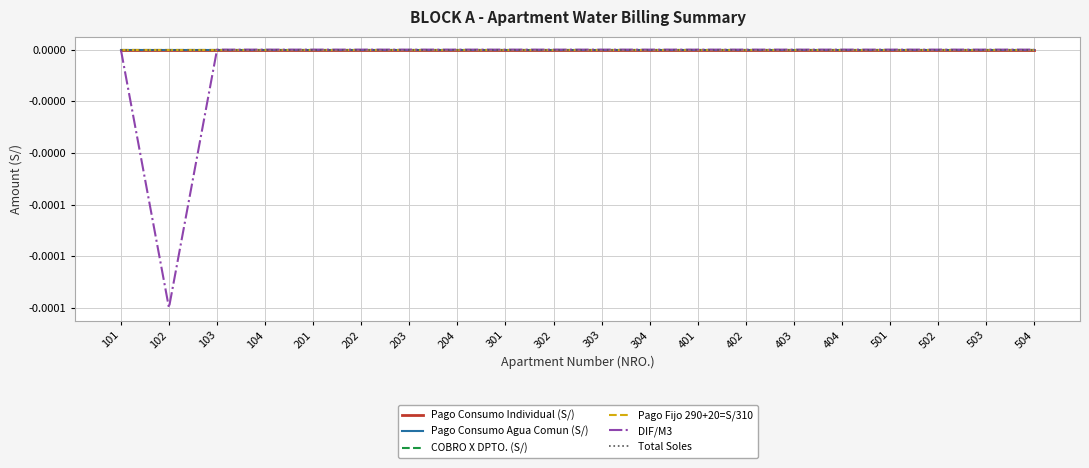

Reading right to left, extract all data points from this chart.

Pago Consumo Individual (S/): 504=0.0	503=0.0	502=0.0	501=0.0	404=0.0	403=0.0	402=0.0	401=0.0	304=0.0	303=0.0	302=0.0	301=0.0	204=0.0	203=0.0	202=0.0	201=0.0	104=0.0	103=0.0	102=0.0	101=0.0
Pago Consumo Agua Comun (S/): 504=0.0	503=0.0	502=0.0	501=0.0	404=0.0	403=0.0	402=0.0	401=0.0	304=0.0	303=0.0	302=0.0	301=0.0	204=0.0	203=0.0	202=0.0	201=0.0	104=0.0	103=0.0	102=0.0	101=0.0
COBRO X DPTO. (S/): 504=0.0	503=0.0	502=0.0	501=0.0	404=0.0	403=0.0	402=0.0	401=0.0	304=0.0	303=0.0	302=0.0	301=0.0	204=0.0	203=0.0	202=0.0	201=0.0	104=0.0	103=0.0	102=0.0	101=0.0
Pago Fijo 290+20=S/310: 504=0.0	503=0.0	502=0.0	501=0.0	404=0.0	403=0.0	402=0.0	401=0.0	304=0.0	303=0.0	302=0.0	301=0.0	204=0.0	203=0.0	202=0.0	201=0.0	104=0.0	103=0.0	102=0.0	101=0.0
DIF/M3: 504=0.0	503=0.0	502=0.0	501=0.0	404=0.0	403=0.0	402=0.0	401=0.0	304=0.0	303=0.0	302=0.0	301=0.0	204=0.0	203=0.0	202=0.0	201=0.0	104=0.0	103=0.0	102=-0.0	101=0.0
Total Soles: 504=0.0	503=0.0	502=0.0	501=0.0	404=0.0	403=0.0	402=0.0	401=0.0	304=0.0	303=0.0	302=0.0	301=0.0	204=0.0	203=0.0	202=0.0	201=0.0	104=0.0	103=0.0	102=0.0	101=0.0